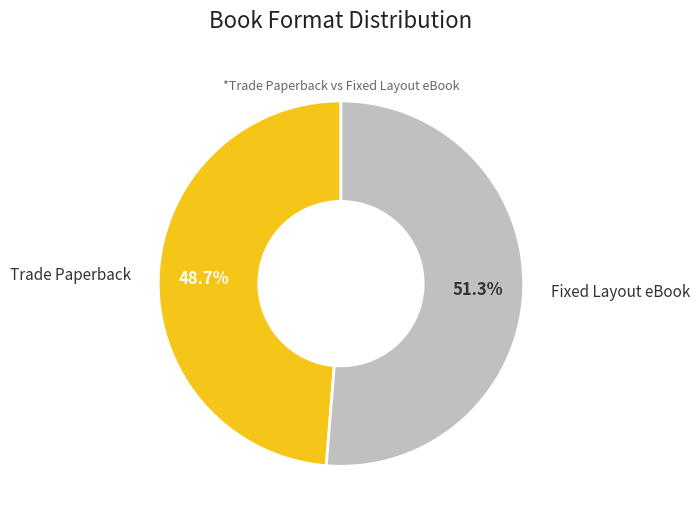

Is there a majority slice in this chart?

Yes